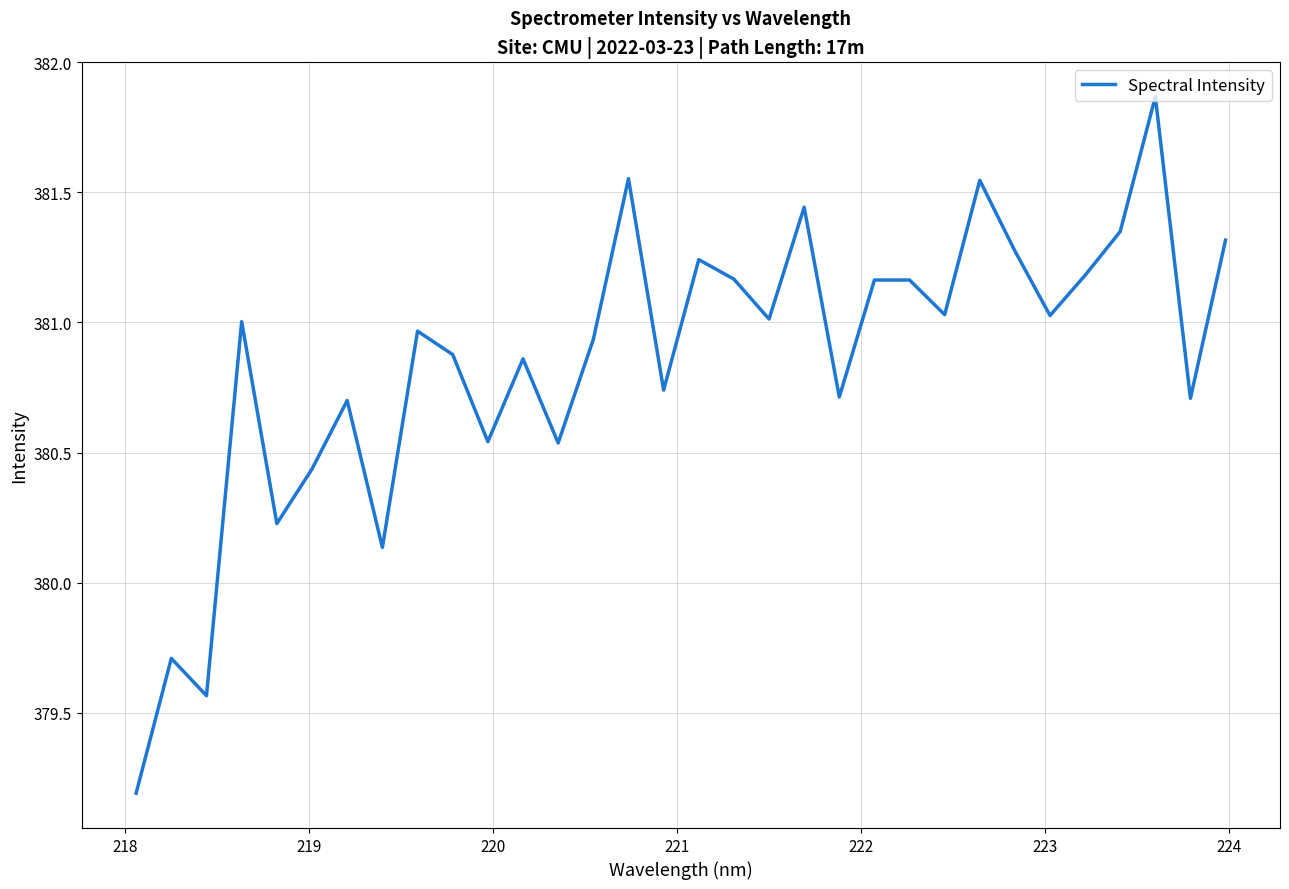

What is the difference between the maximum and minimum values?

2.7